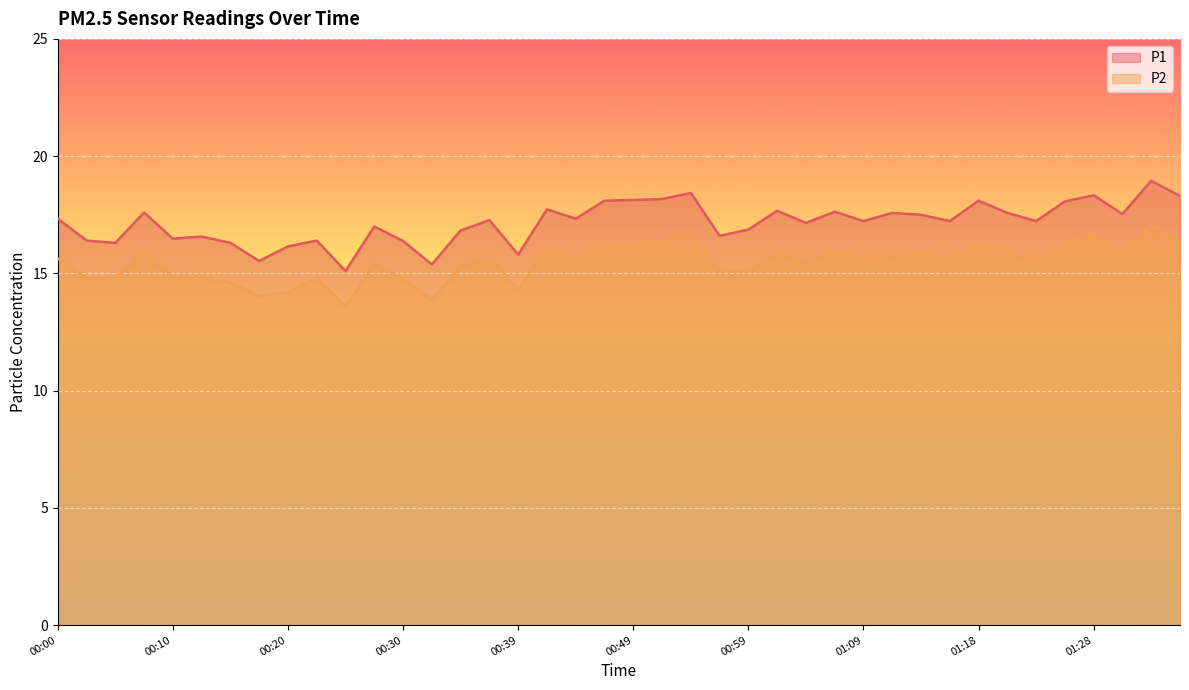

At 00:27, list the series in order from smallest to largest.

P2, P1